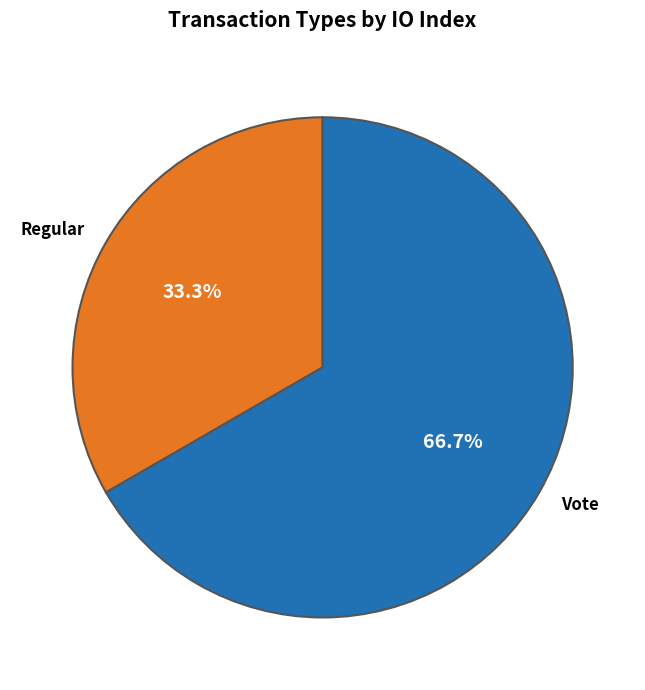

To the nearest percent, what is the combined percentage of Vote and Regular?

100%